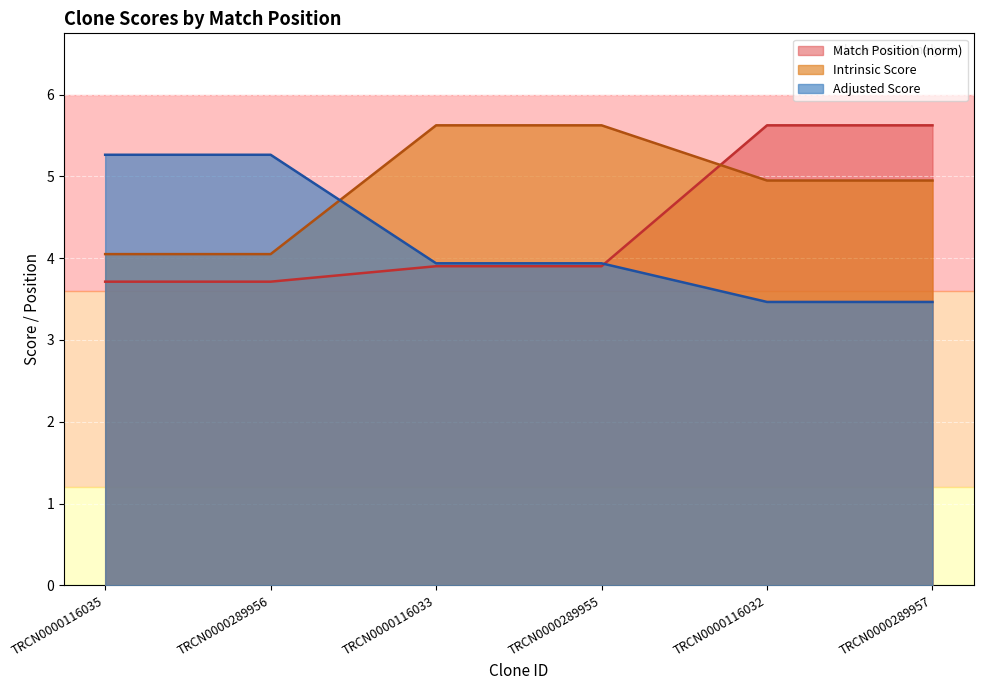

Reading left to right, list all the values displayed in this chart.

Match Position: 3.7	3.7	3.9	3.9	5.6	5.6
Intrinsic Score: 4.0	4.0	5.6	5.6	5.0	5.0
Adjusted Score: 5.3	5.3	3.9	3.9	3.5	3.5